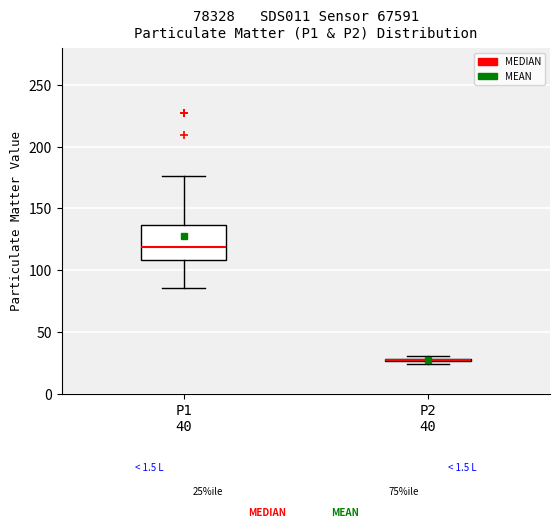

Comparing the boxes themselves (not the whiskers), which one is the tallest?

P1 40